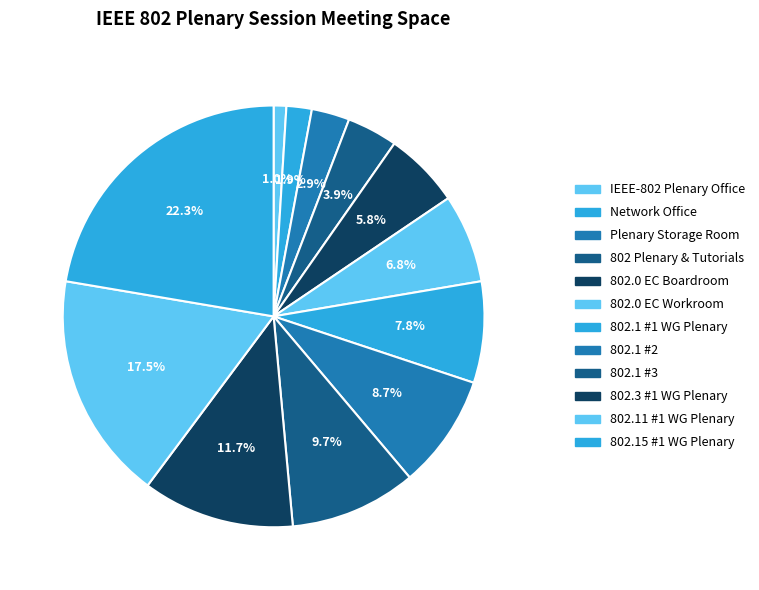

How much of the chart is everything except 802.15 #1 WG Plenary?

77.7%